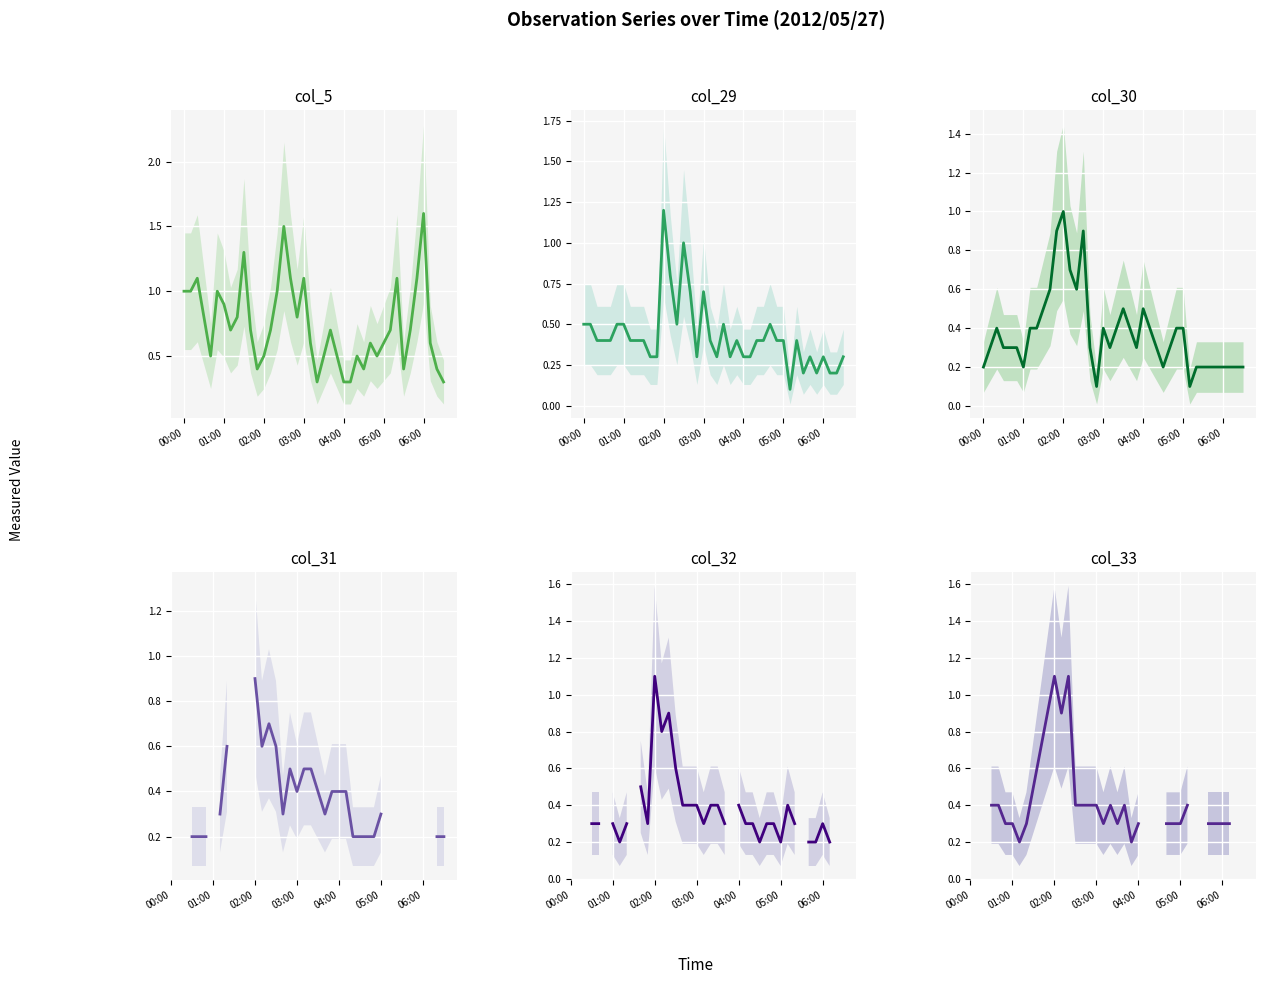

After their last crossing, which series has the higher values: col_33 or col_5?

col_5